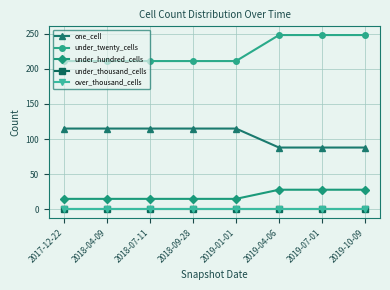

True or false: under_hundred_cells and under_thousand_cells cross at least once.

False